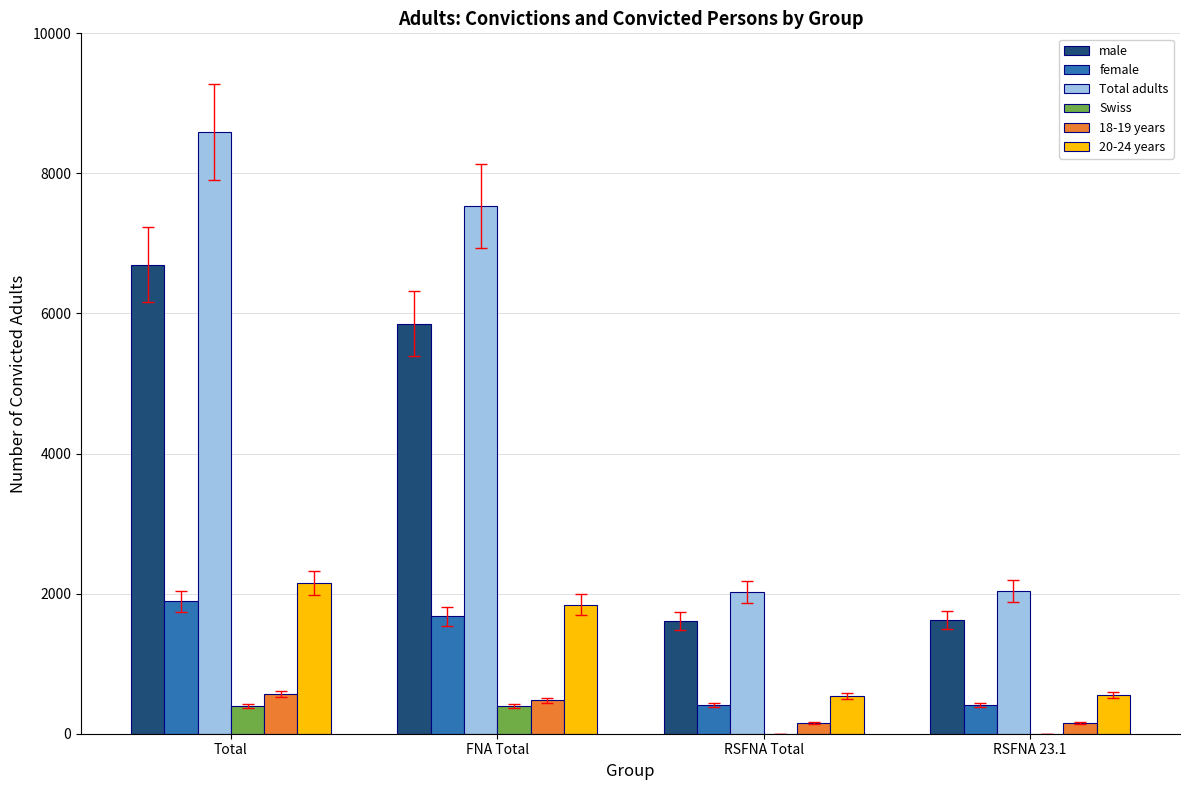

Is the value of 20-24 years at RSFNA Total greater than the value of 18-19 years at RSFNA 23.1?

Yes